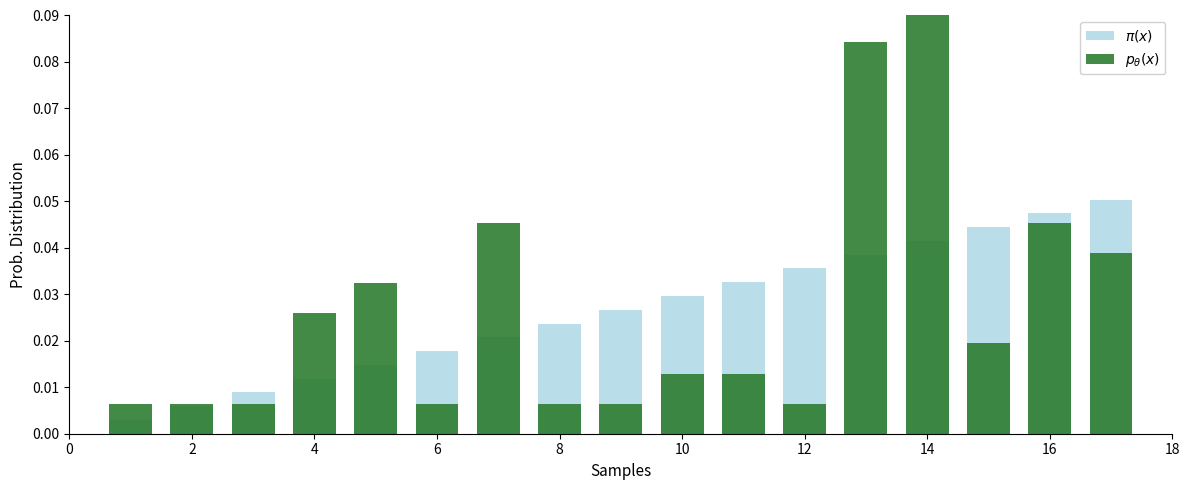

Which series changed the most between 4 and 6?

$p_\theta(x)$